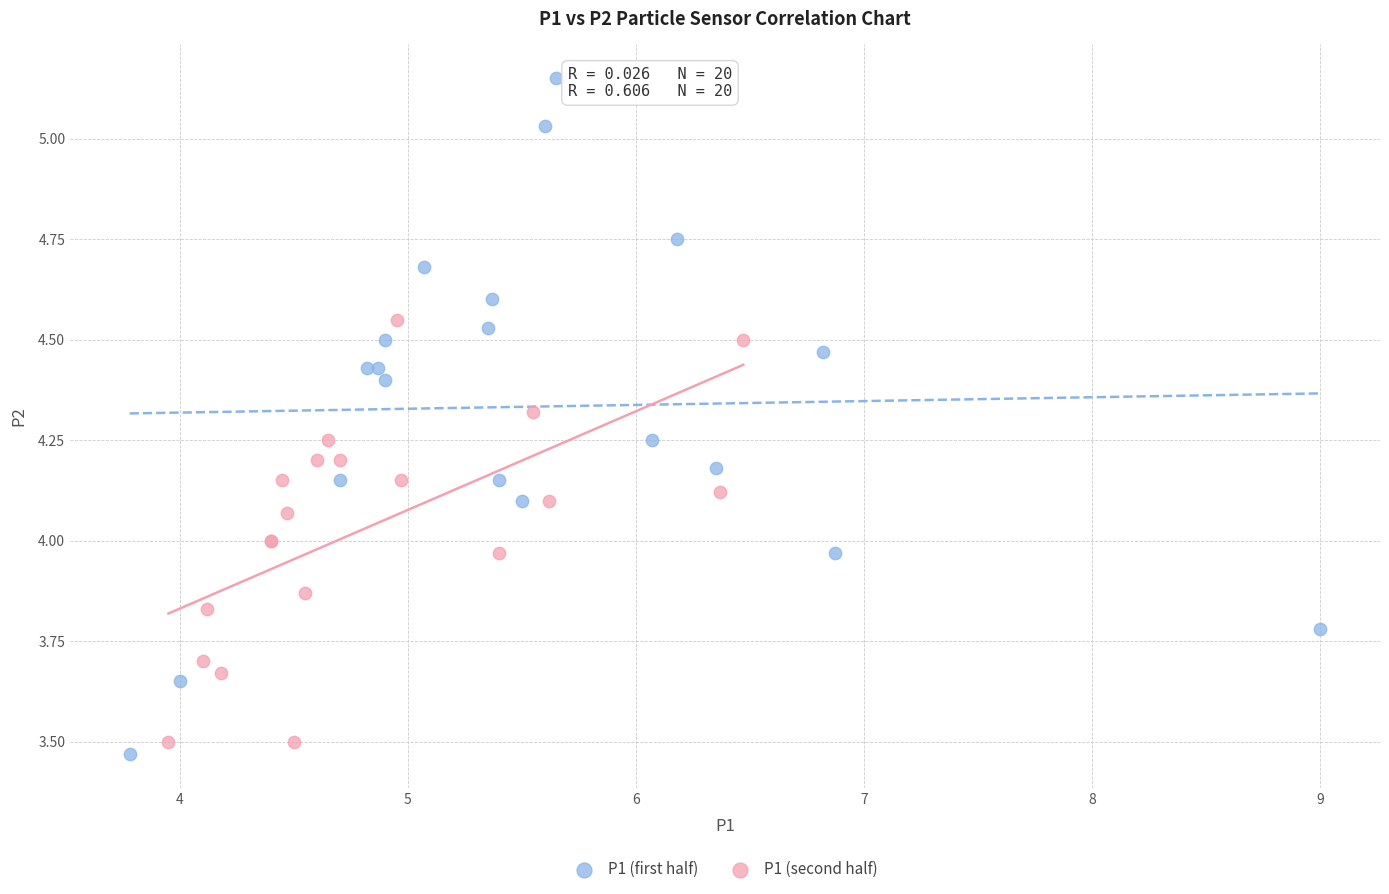

Which series has the largest Y range (max minus min)?

P1 (first half)